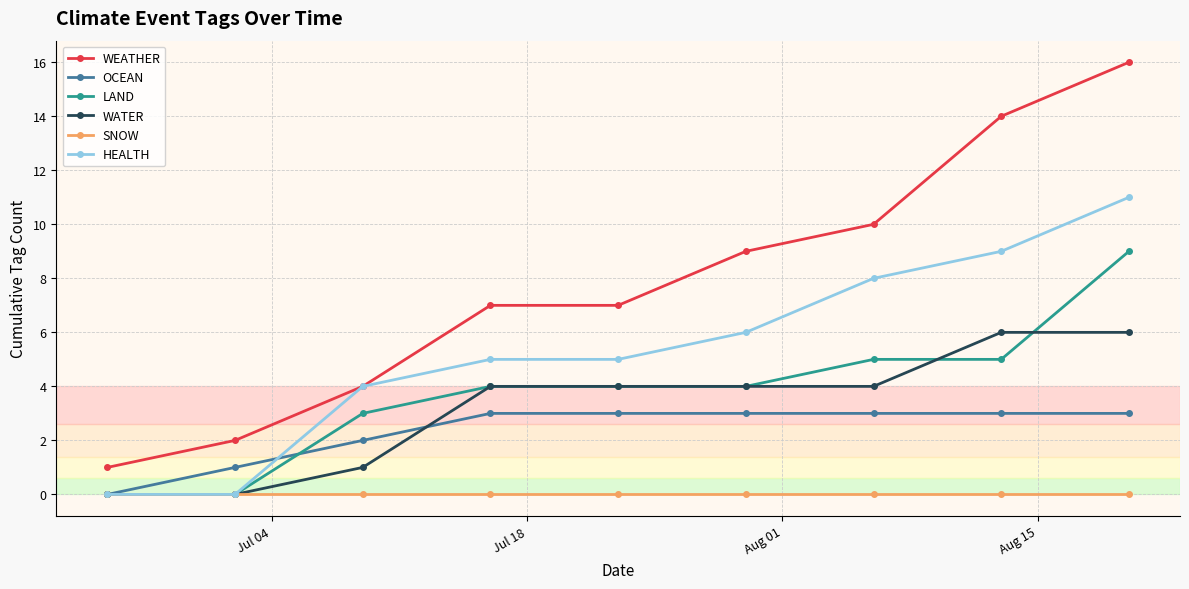

What is the sum of all WATER values?

29